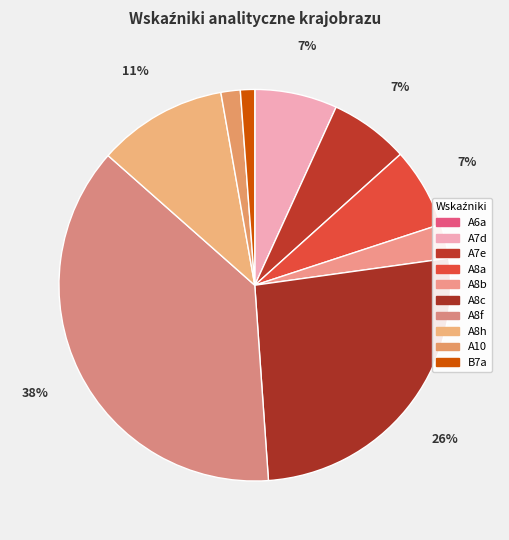

Is there a majority slice in this chart?

No